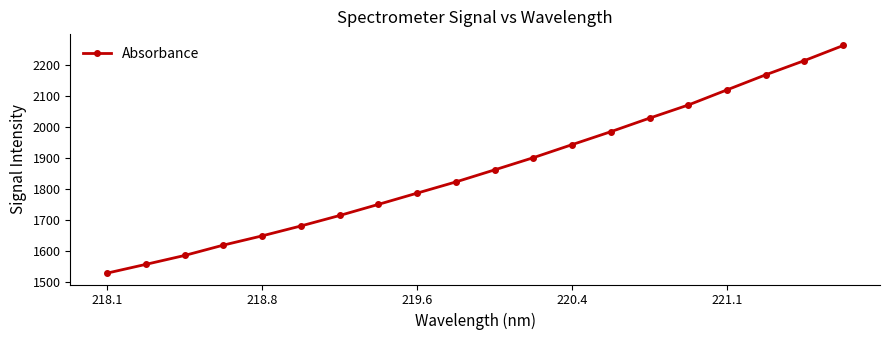

What is the maximum value shown in the chart?

2263.1